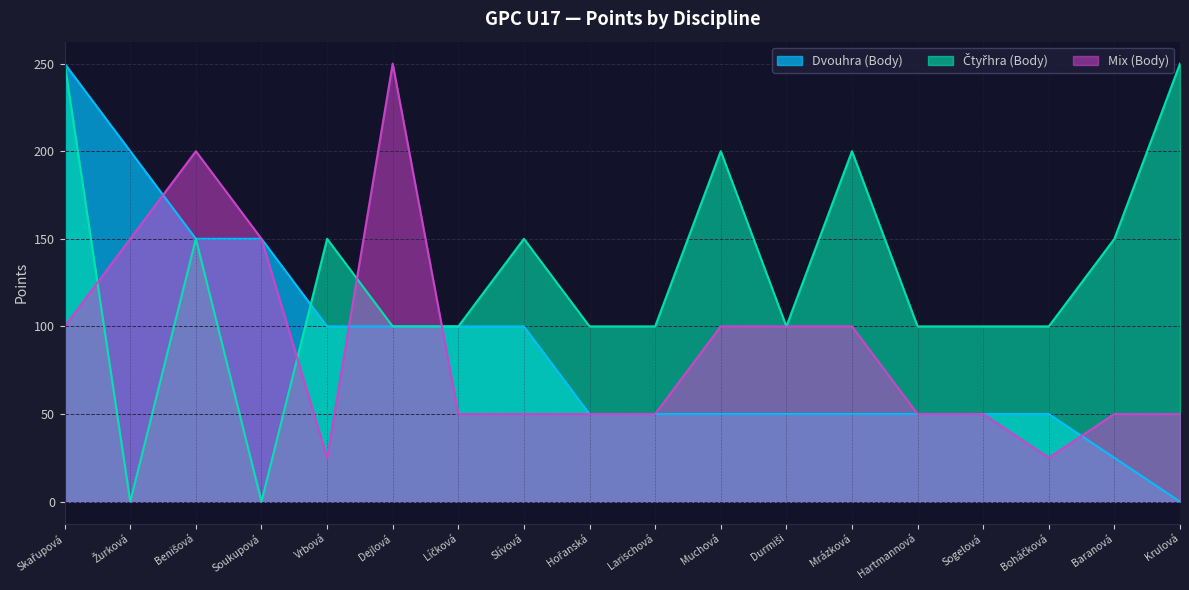

What position from the right is Soukupová?

15